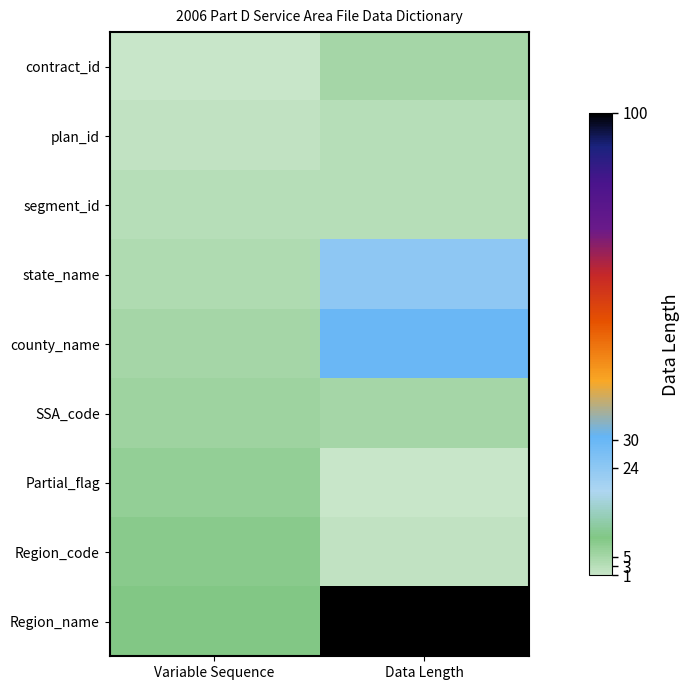

Reading left to right, extract all data points from this chart.

contract_id: Variable Sequence=1	Data Length=5
plan_id: Variable Sequence=2	Data Length=3
segment_id: Variable Sequence=3	Data Length=3
state_name: Variable Sequence=4	Data Length=24
county_name: Variable Sequence=5	Data Length=30
SSA_code: Variable Sequence=6	Data Length=5
Partial_flag: Variable Sequence=7	Data Length=1
Region_code: Variable Sequence=8	Data Length=2
Region_name: Variable Sequence=9	Data Length=100